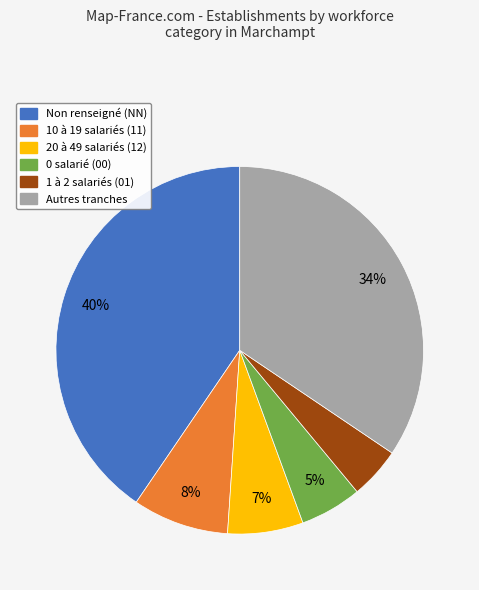

Is there any slice that represents more than half of the pie?

No